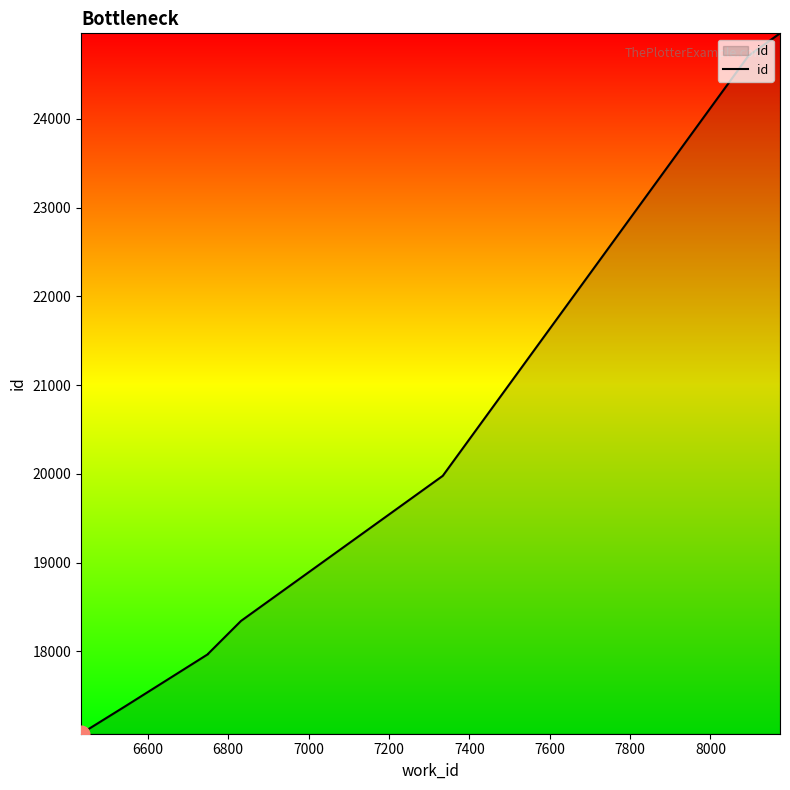

At which label does the data first exceed 19978?

7600